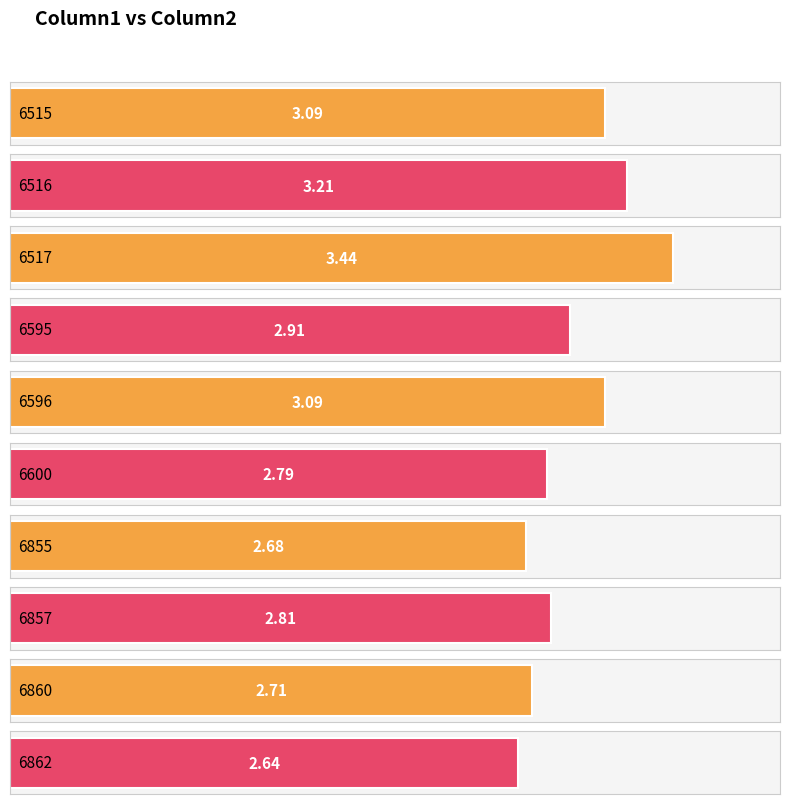

Rank the categories by value from lowest to highest.

6862, 6855, 6860, 6600, 6857, 6595, 6515, 6596, 6516, 6517